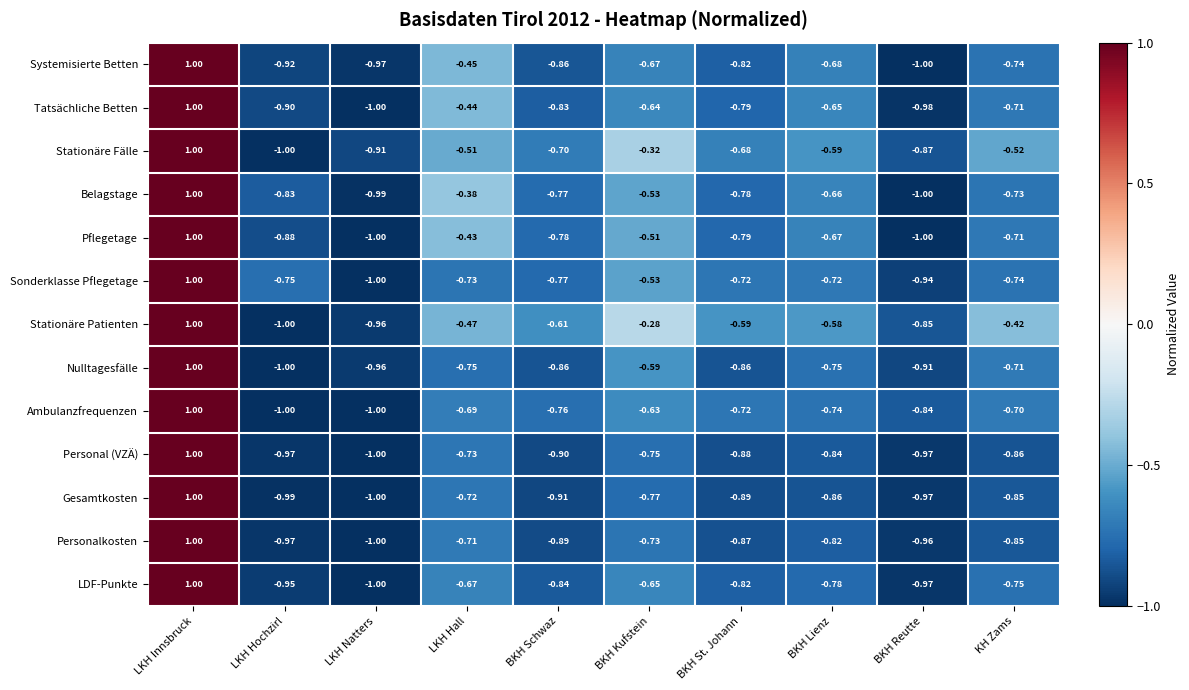

Which series has the largest total across all categories?

Stationäre Patienten